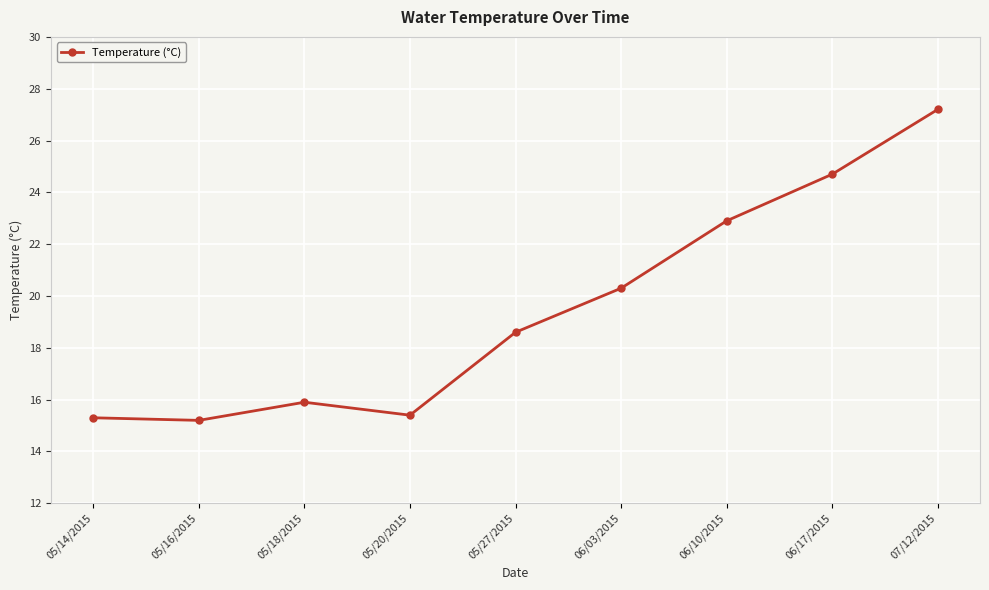

True or false: the data shows 18.6 at 05/27/2015.

True